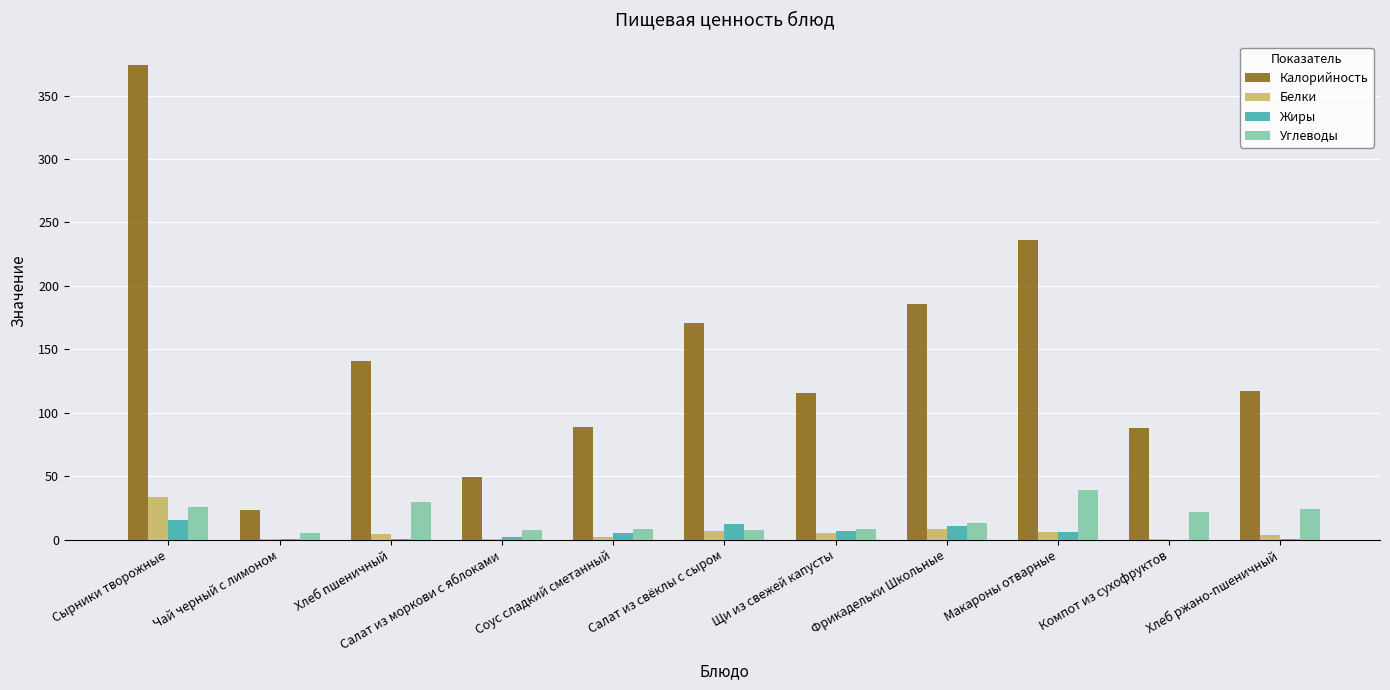

The value of Калорийность at Фрикадельки Школьные is 55.5. True or false?

False